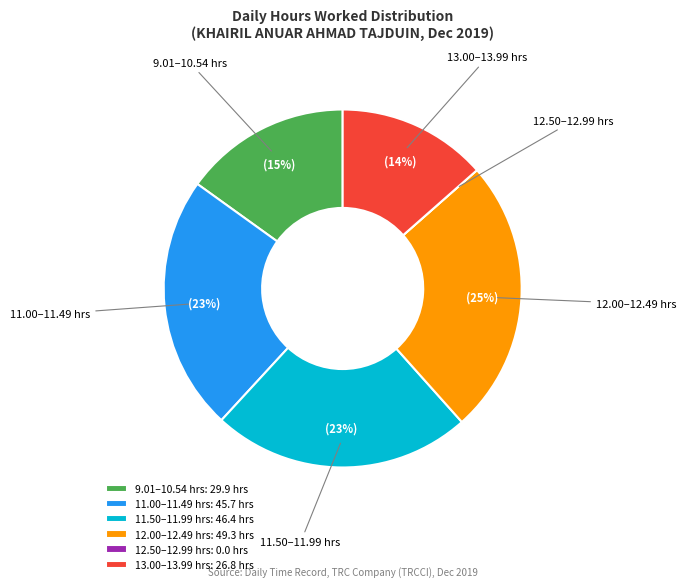

To the nearest percent, what portion does 9.01–10.54 hrs represent?

15%